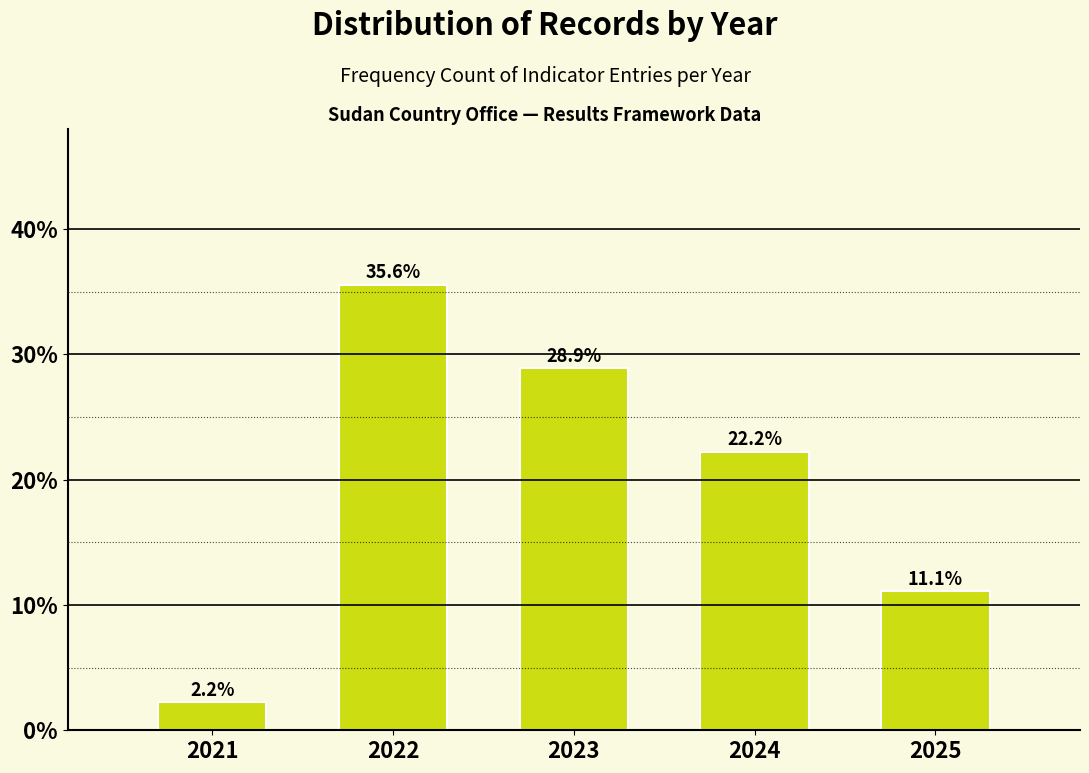

Does the chart contain any negative values?

No